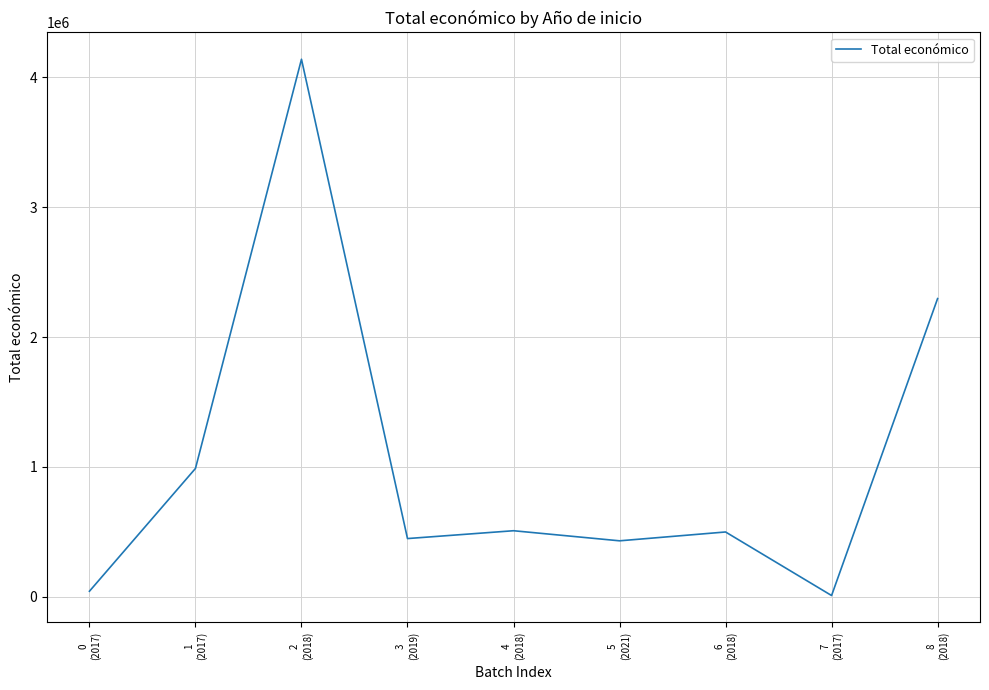

Does the chart have visible grid lines?

Yes